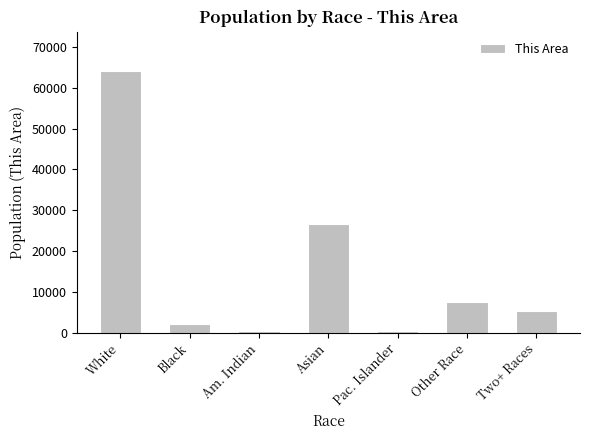

The value at White is 99188. True or false?

False